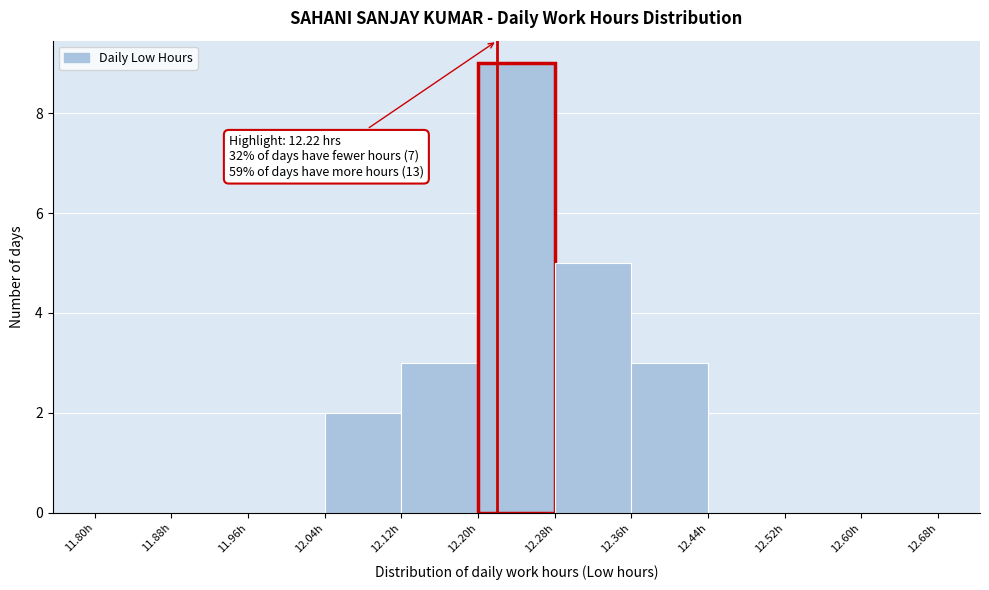

Which range on the x-axis has the tallest bar?

12.20 to 12.28